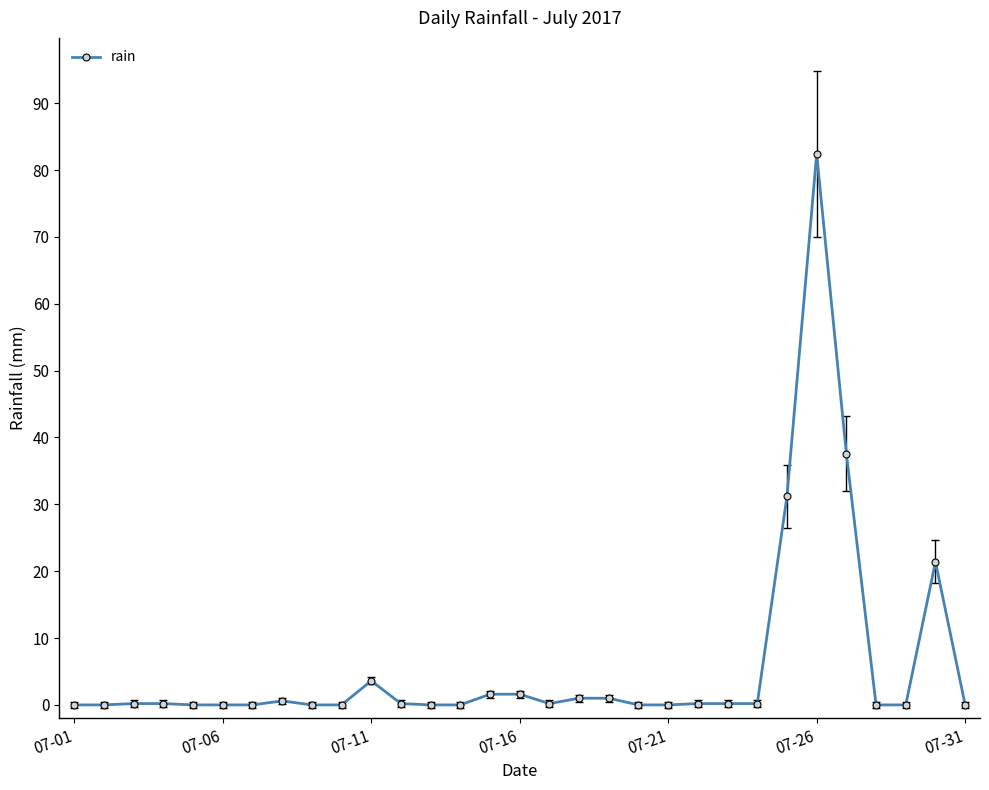

How many distinct data groups are displayed?

1